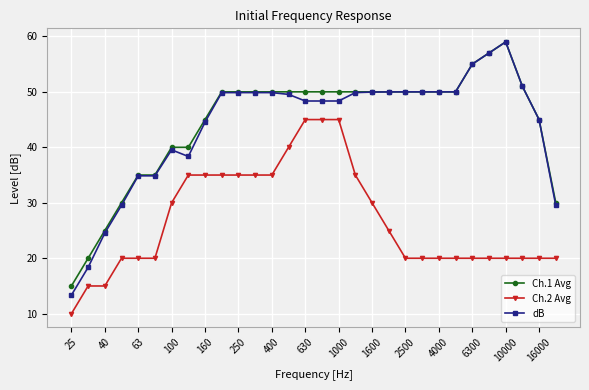

What are all the series names shown in the legend?

Ch.1 Avg, Ch.2 Avg, dB